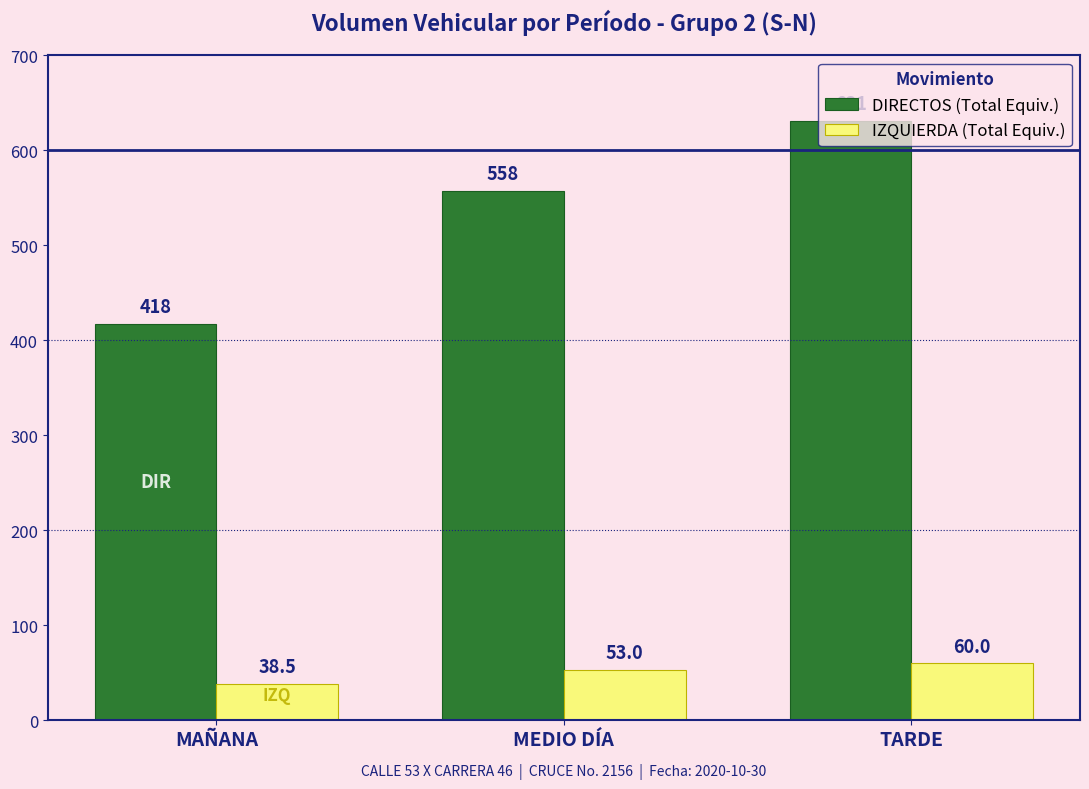

Is it true that DIRECTOS (Total Equiv.) equals 417.5 at MAÑANA?

True